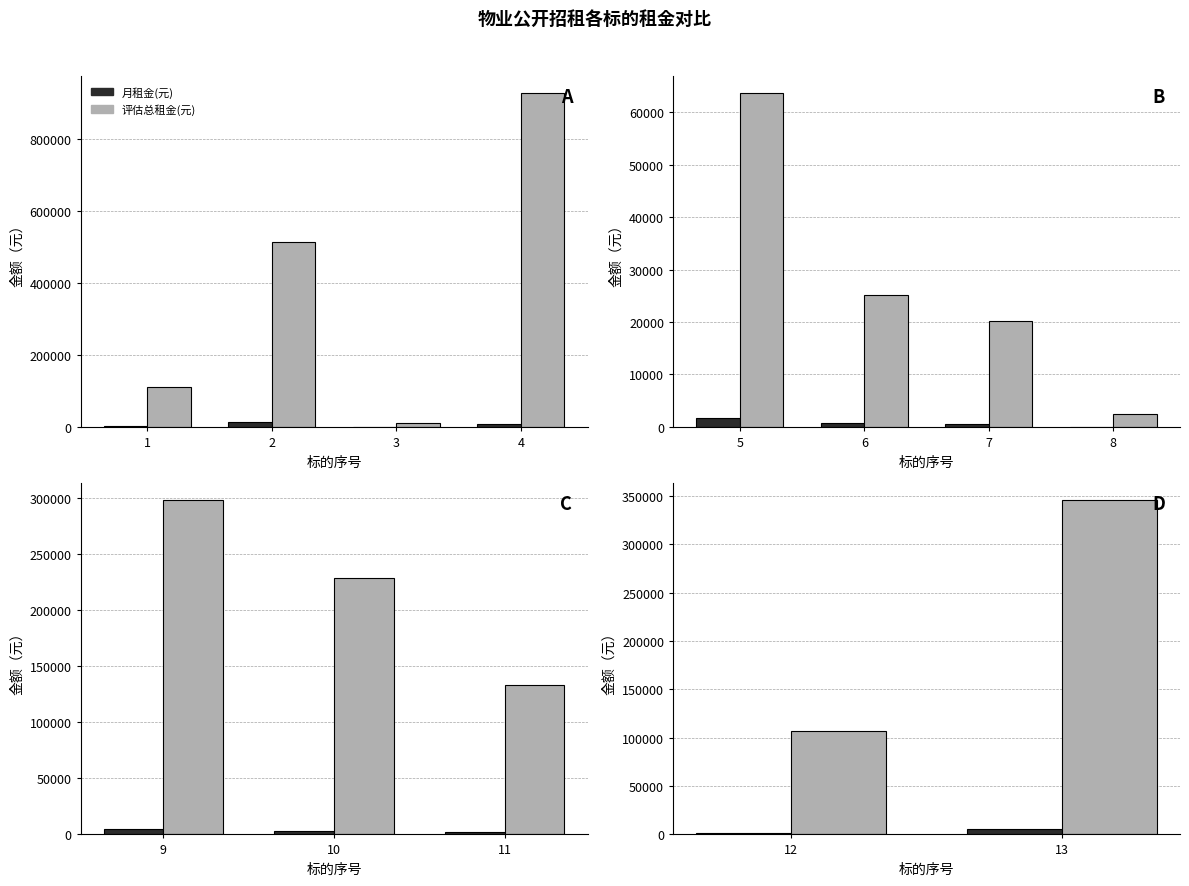

Which series has the widest spread of values?

评估总租金(元)